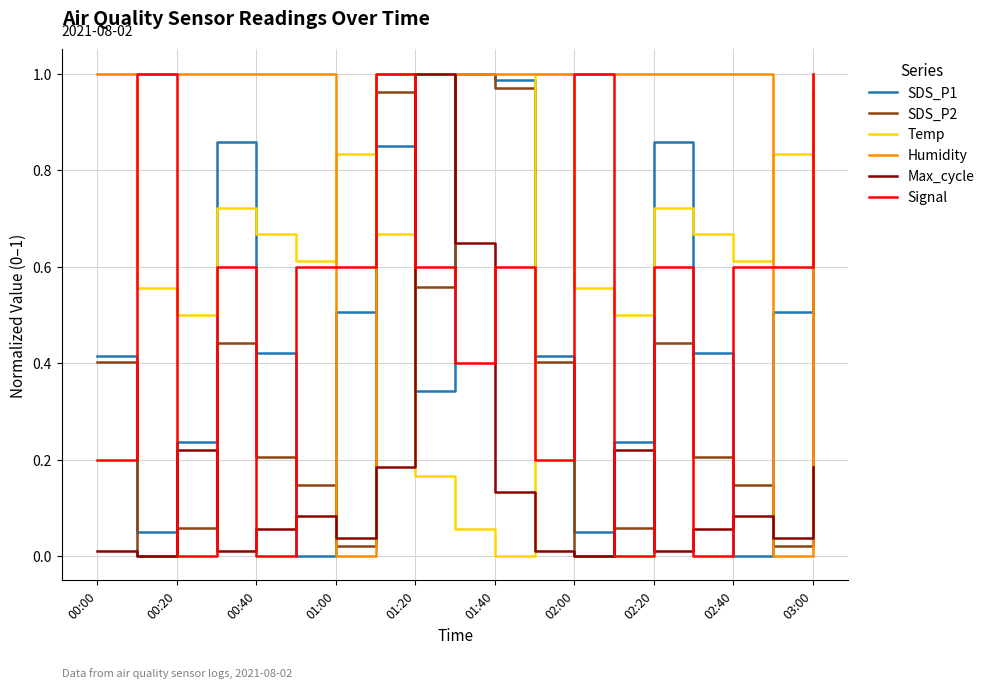

Which series has the largest total across all categories?

Humidity